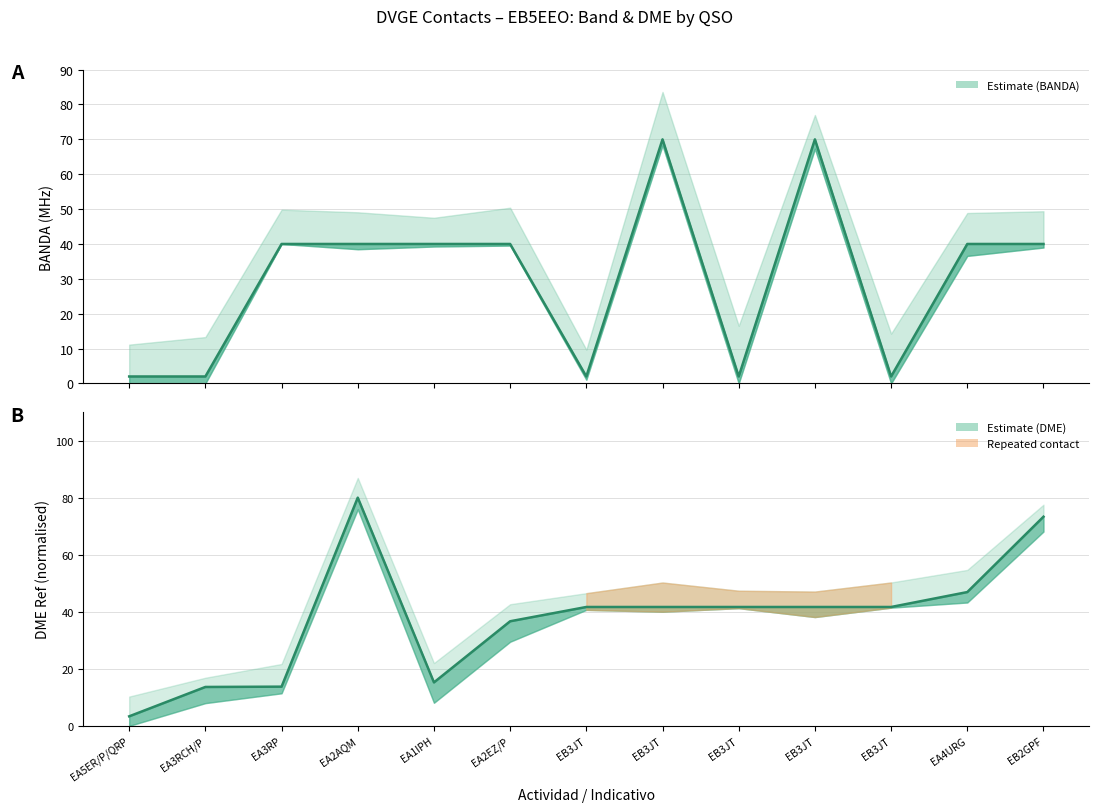

How many lines are shown in the chart?

2